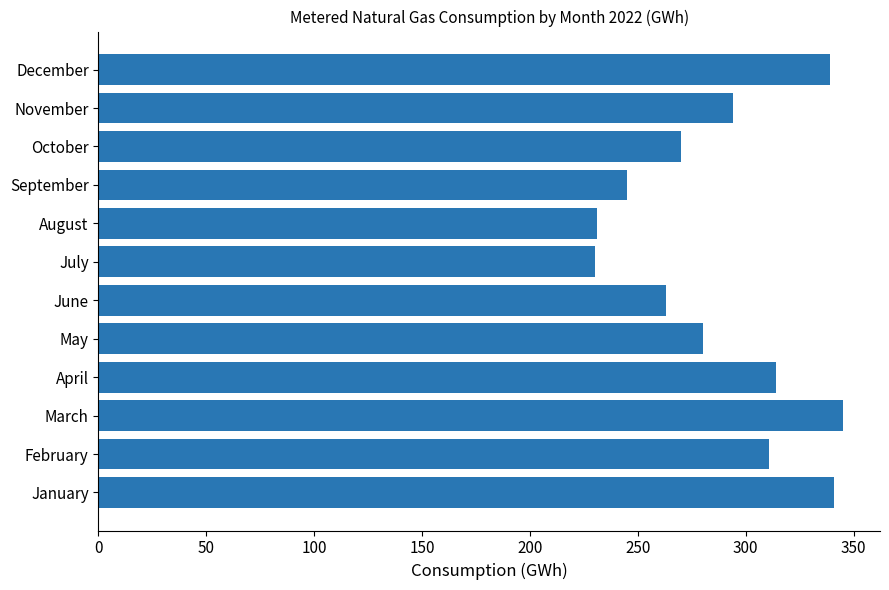

What is the ratio of the value at June to the value at July?

1.1